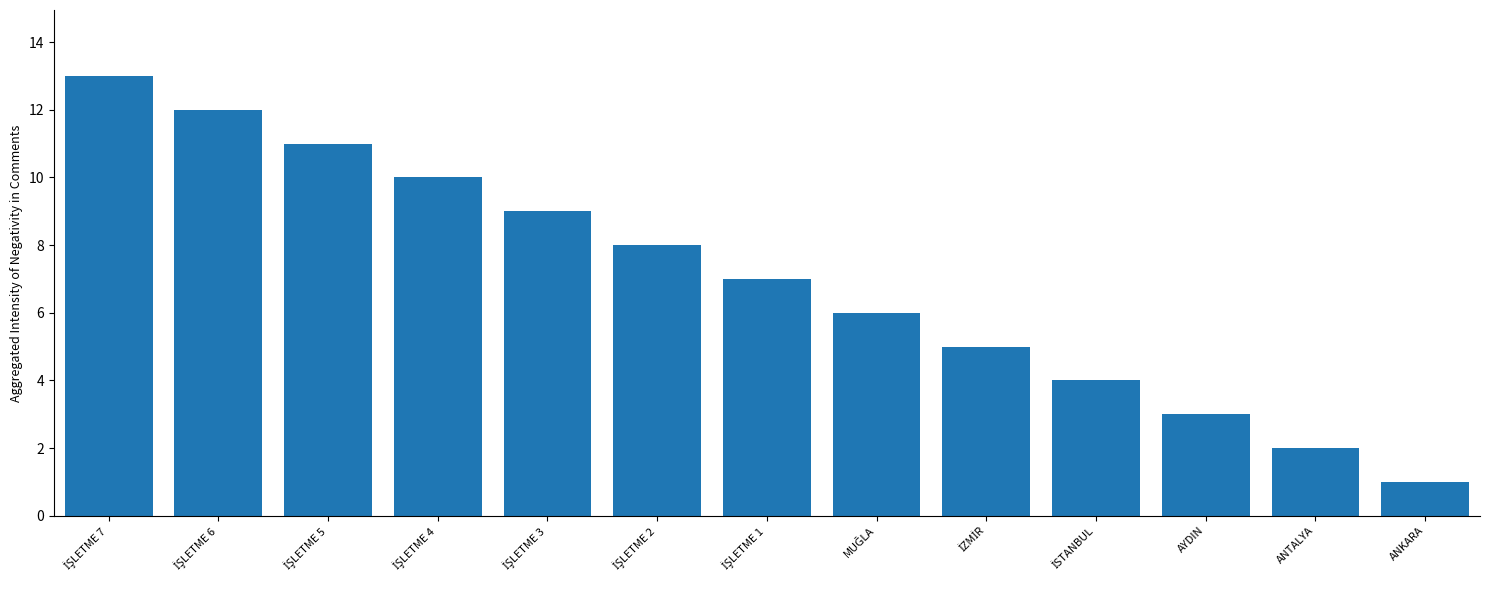

True or false: the data shows 1 at AYDIN.

False